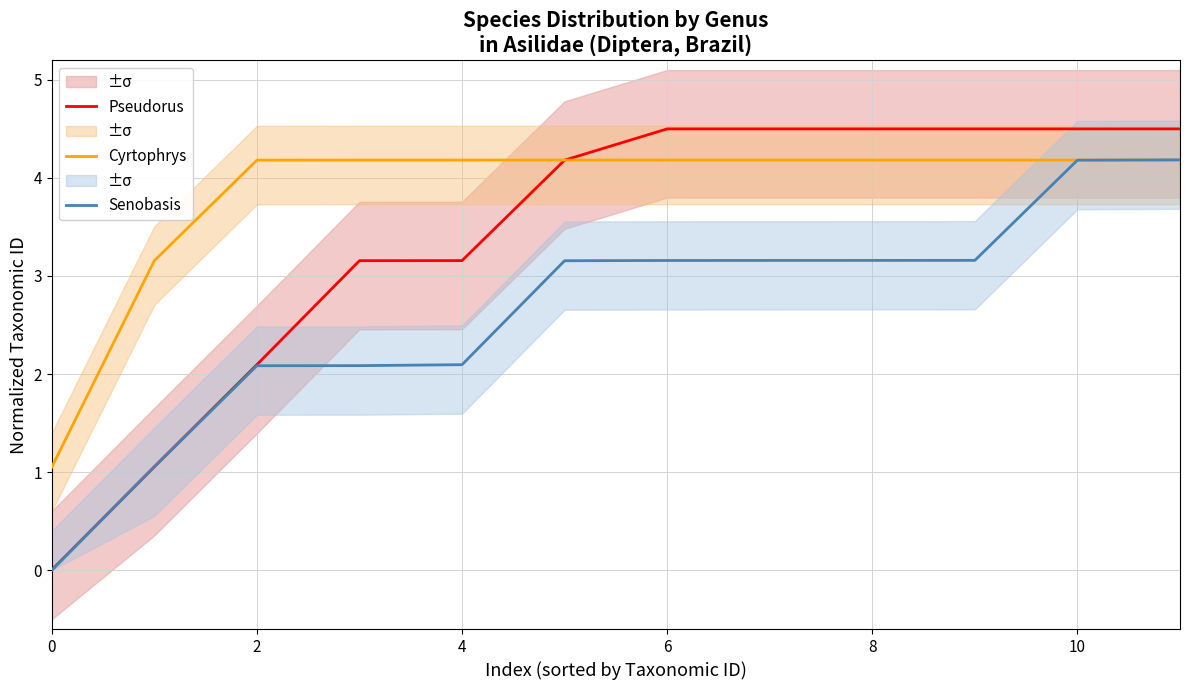

List the series in order of their peak value, lowest first.

Cyrtophrys, Senobasis, Pseudorus